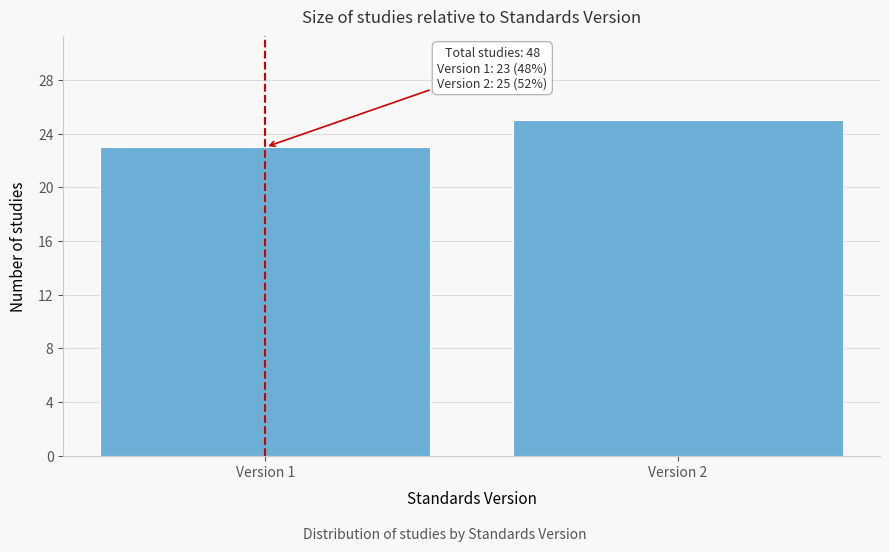

Reading left to right, list all the values displayed in this chart.

Version 1=23	Version 2=25